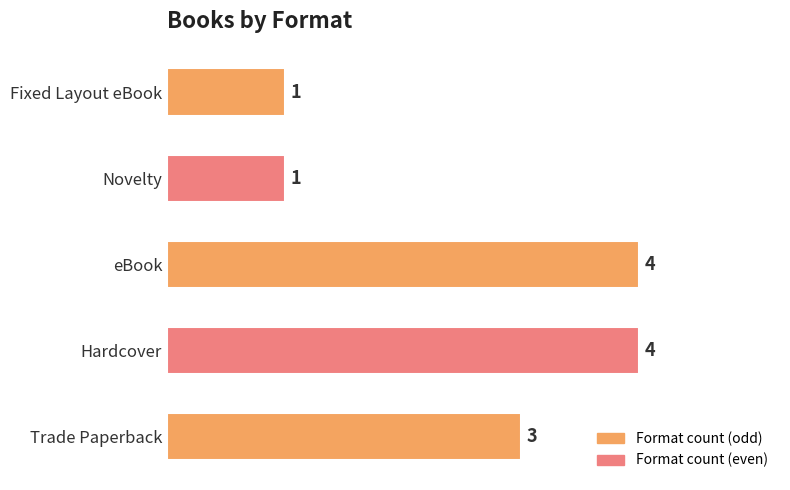

Reading bottom to top, list all the values displayed in this chart.

Trade Paperback=3	Hardcover=4	eBook=4	Novelty=1	Fixed Layout eBook=1